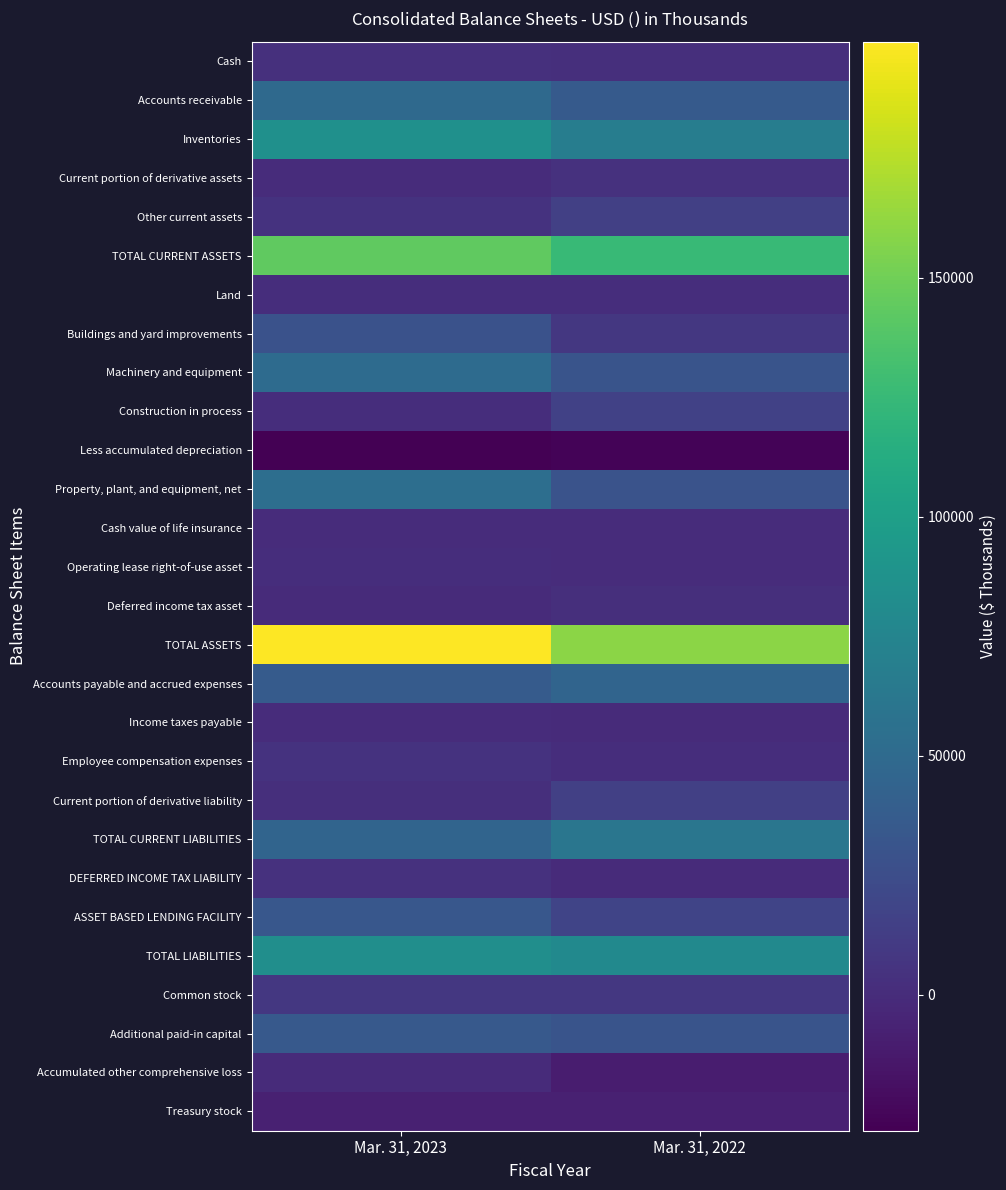

Which series changed the most between Mar. 31, 2023 and Mar. 31, 2022?

TOTAL ASSETS